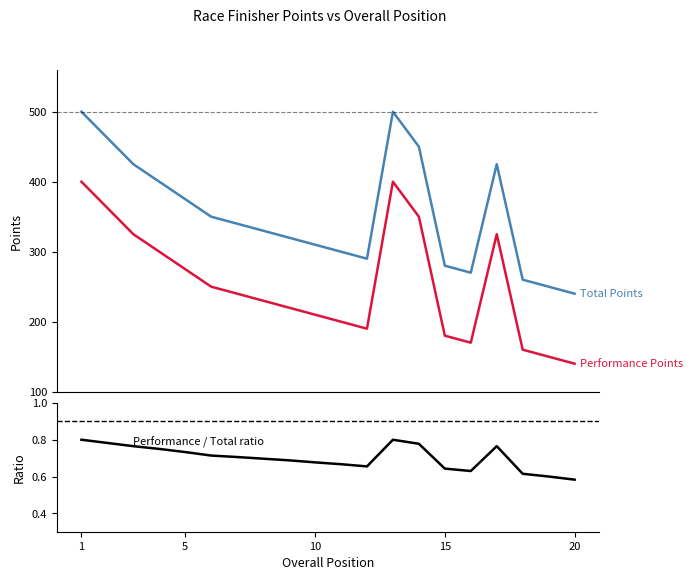

What is the value of the Performance / Total ratio point at the 18th from the left?

0.6